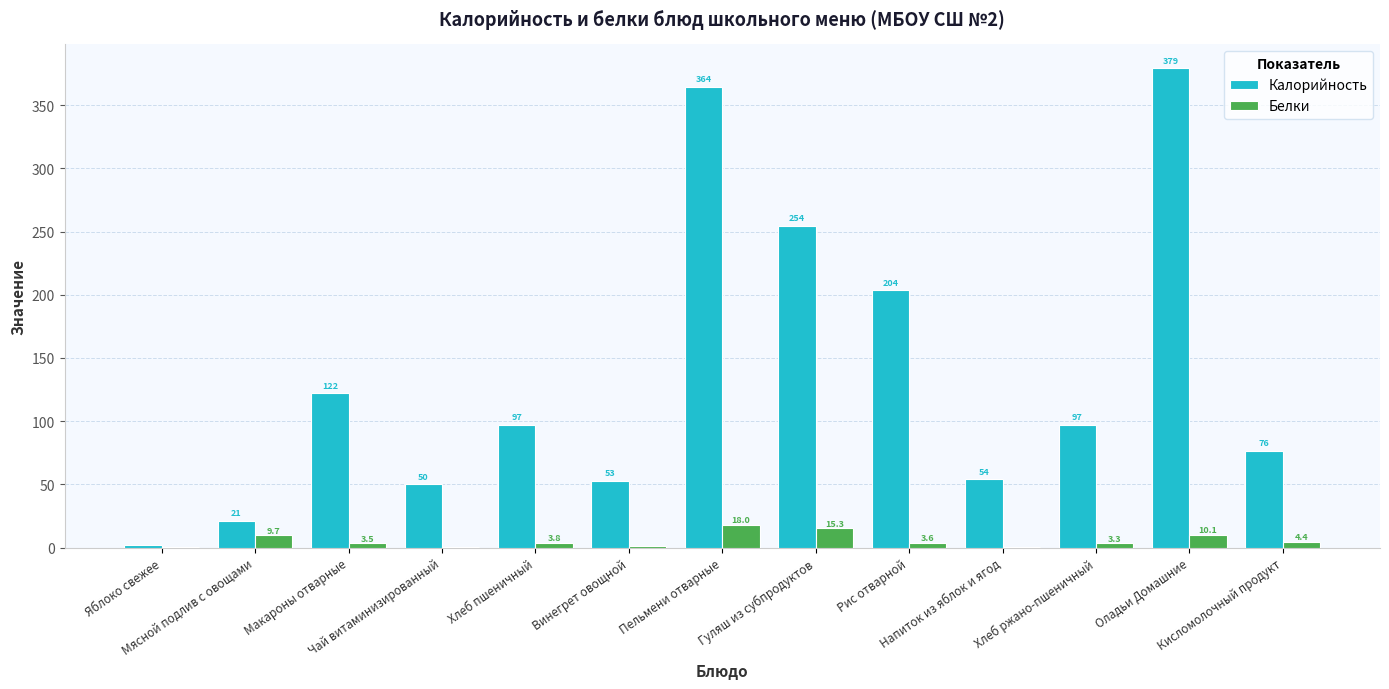

Which series has the largest total across all categories?

Калорийность